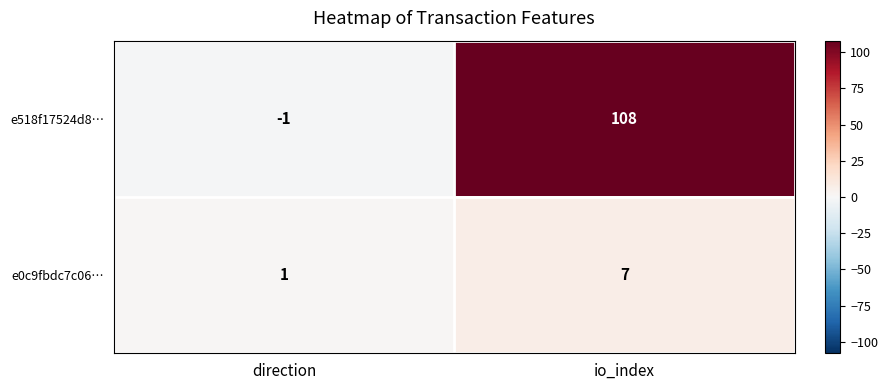

Reading left to right, list all the values displayed in this chart.

e518f17524d8…: -1	108
e0c9fbdc7c06…: 1	7